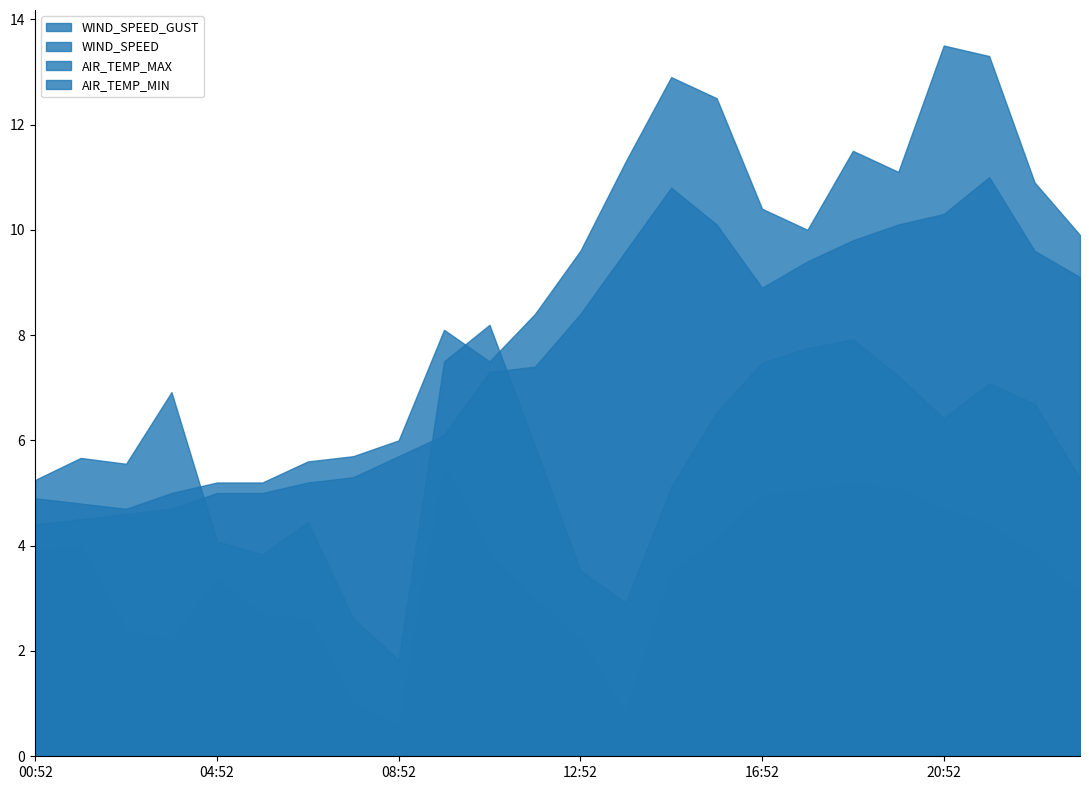

Which has a higher value, 08:52 or 18:52?

18:52